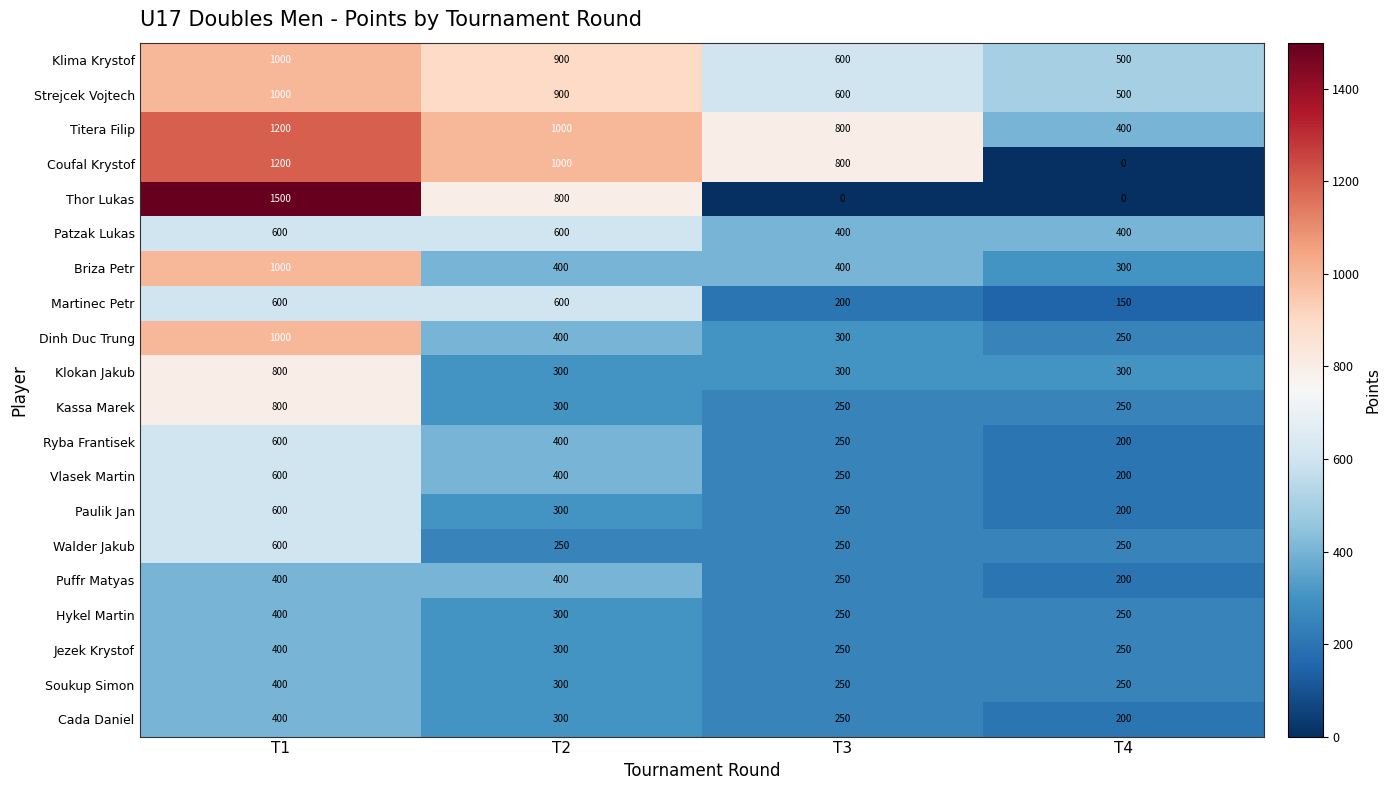

What is the difference between the maximum and second lowest values in the Vlasek Martin series?

350